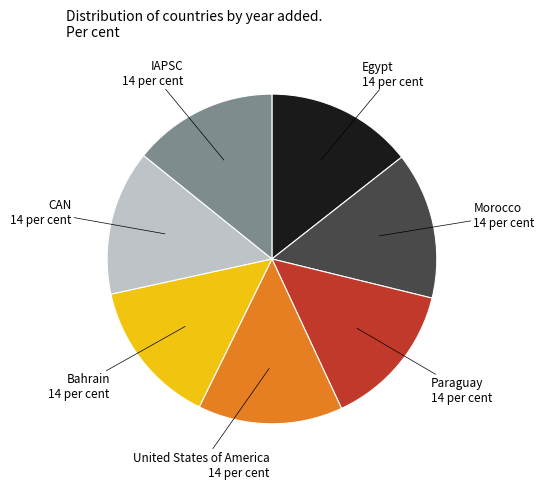

Approximately how many times larger is the value at Paraguay compared to Morocco?

1.0